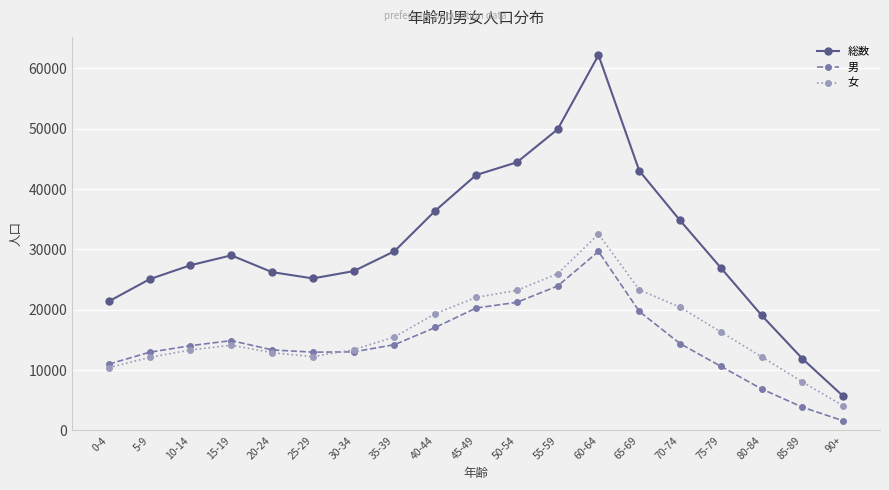

What is the difference between the highest and lowest values at 0-4?

10991